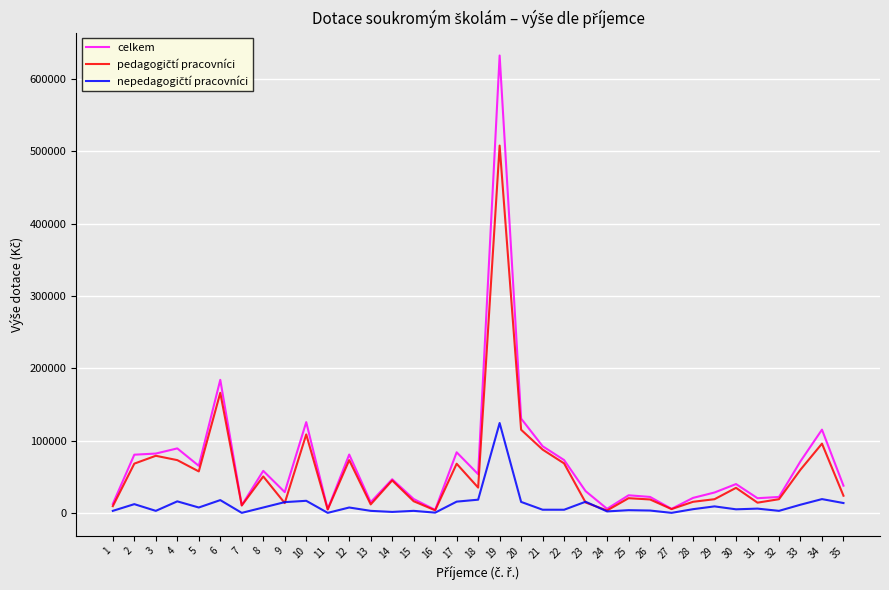

What is the maximum value shown in the chart?

632438